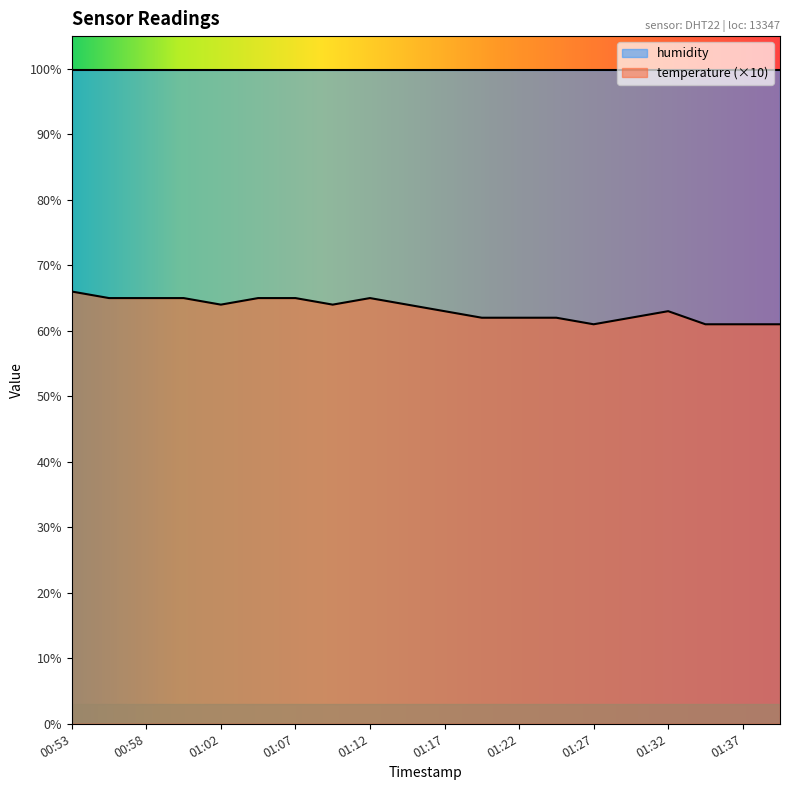

What is the label of the 20th point from the left?

01:39